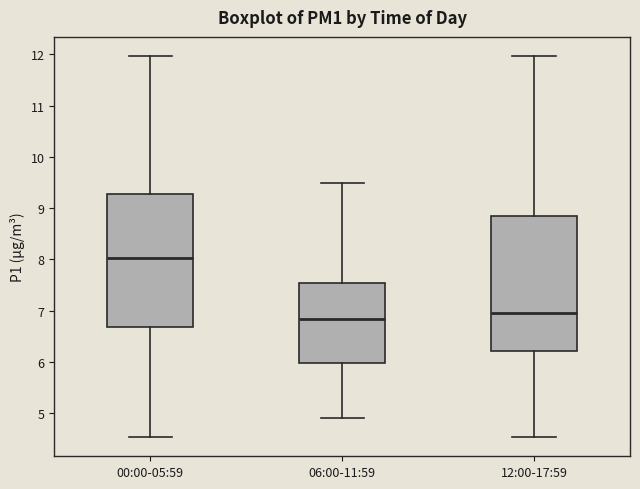

Reading left to right, read every box against the y-axis: the position of its median line, the range the box covers, and the ends of its whiskers. The values are not printed on the chart, so give them approximately, as read against the axis.

00:00-05:59: median 8.0, box 6.7 to 9.3, whiskers 4.5 to 12.0
06:00-11:59: median 6.8, box 6.0 to 7.5, whiskers 4.9 to 9.5
12:00-17:59: median 7.0, box 6.2 to 8.9, whiskers 4.5 to 12.0